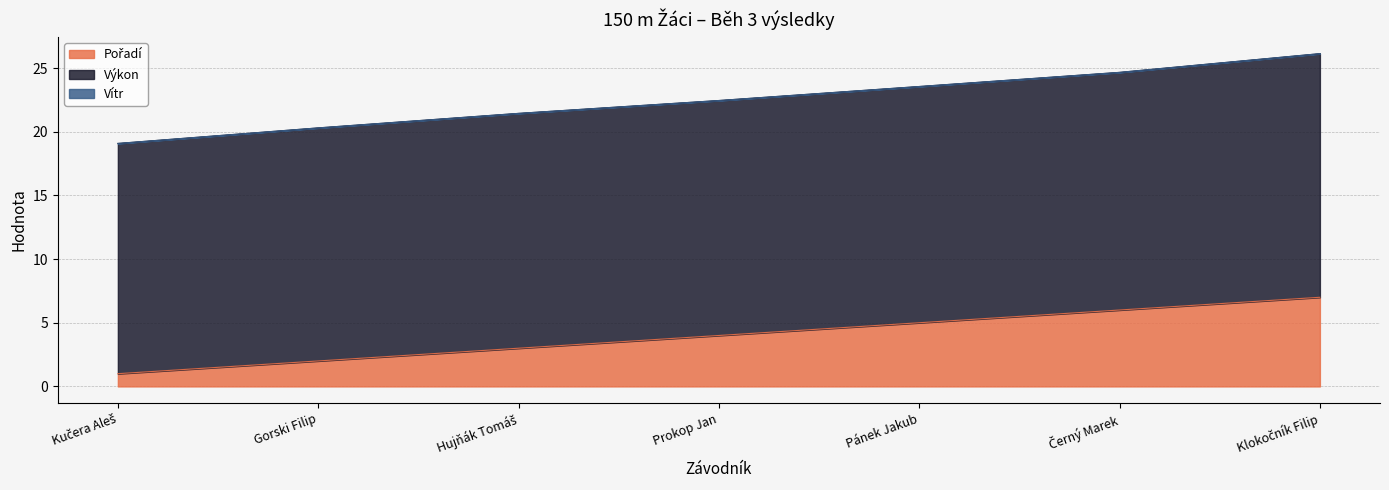

Rank the categories by Vítr value from highest to lowest.

Kučera Aleš, Gorski Filip, Hujňák Tomáš, Prokop Jan, Pánek Jakub, Černý Marek, Klokočník Filip